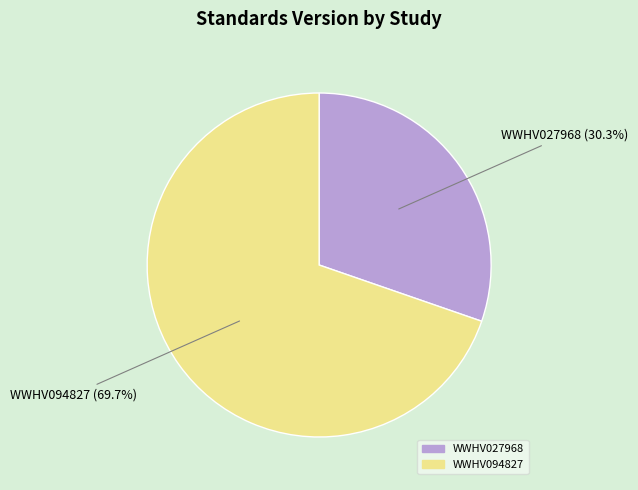

To the nearest percent, what is the difference between the largest and smallest slice percentages?

39%